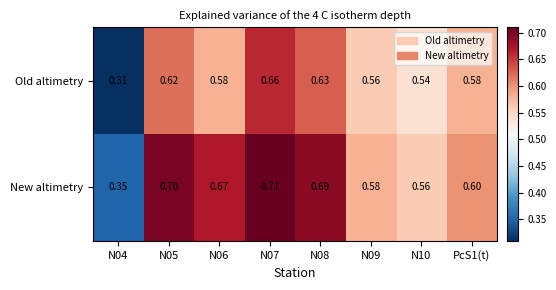

List the series in order of their overall mean, highest first.

New altimetry, Old altimetry